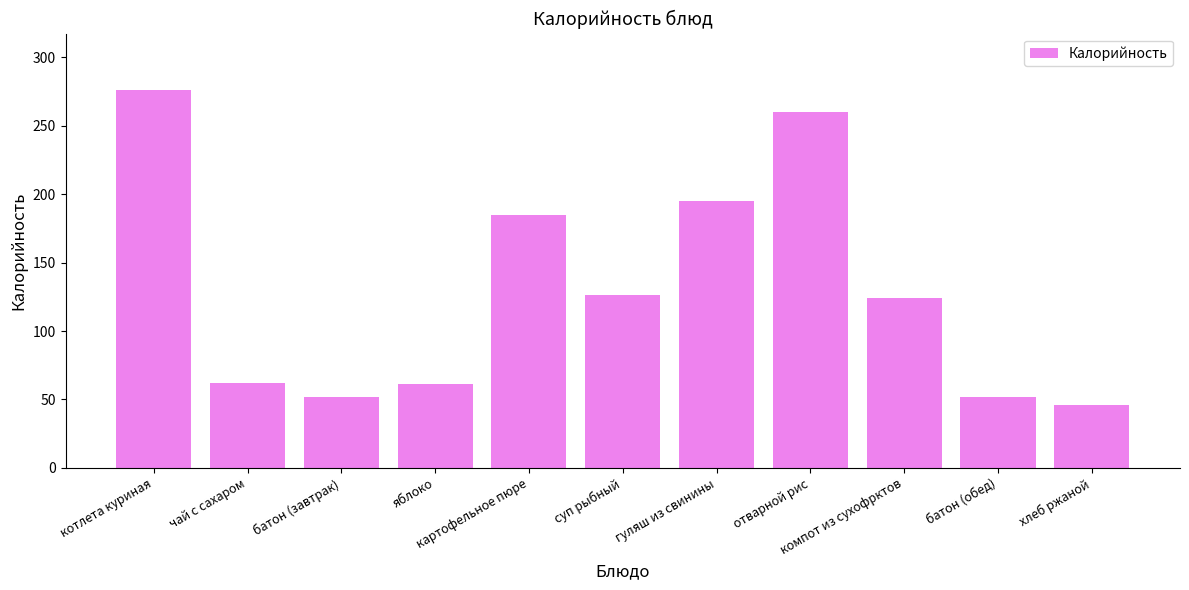

The chart shows a value of 71 at гуляш из свинины. True or false?

False